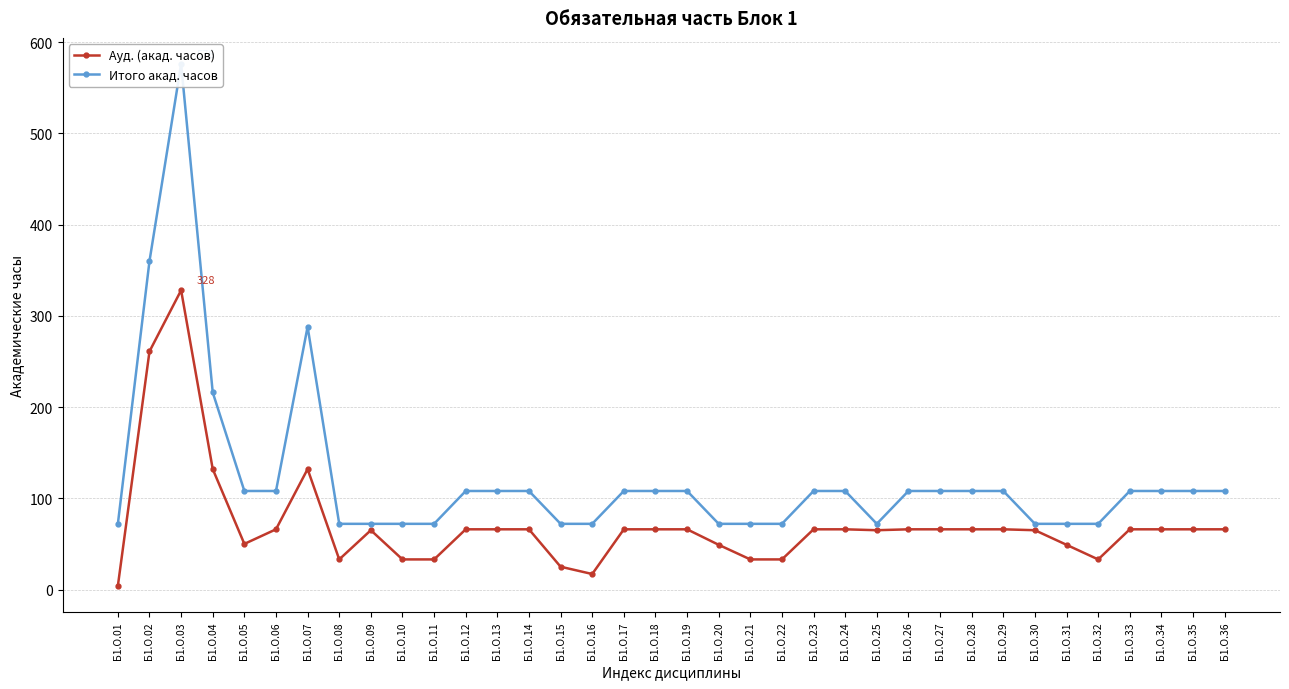

At which category does the chart reach its peak across all series?

Б1.О.03